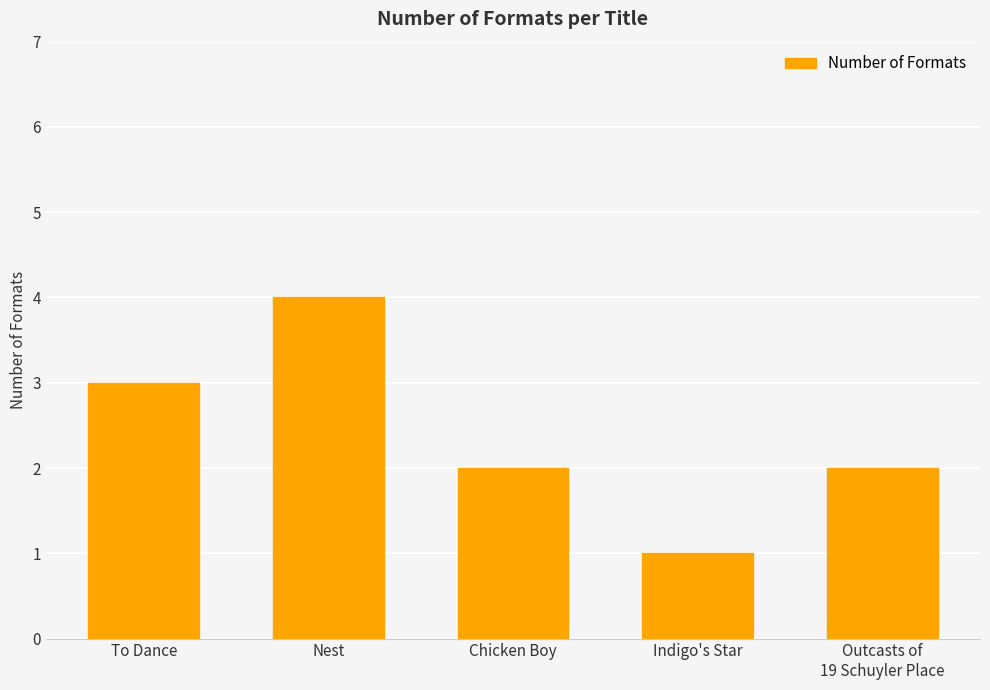

What is the minimum value shown in the chart?

1